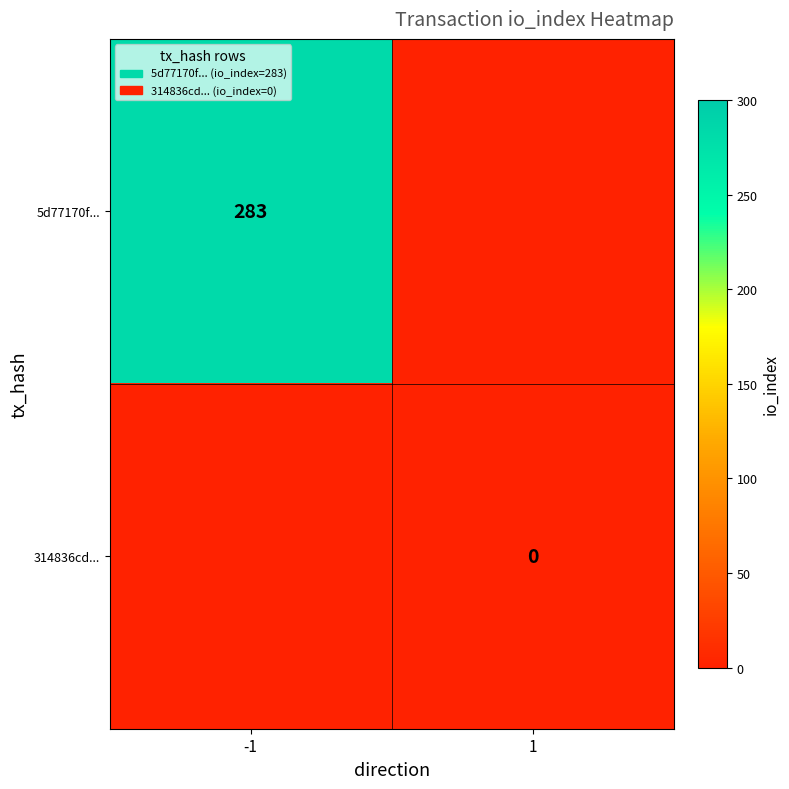

Is it true that 5d77170f... equals 188 at -1?

False